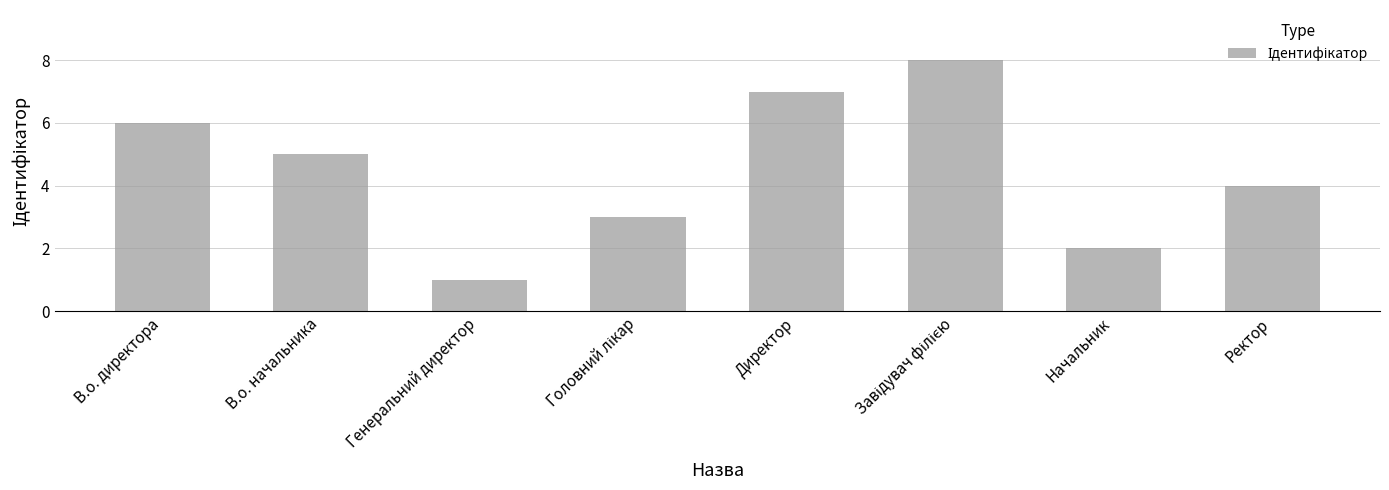

Reading left to right, transcribe all the data shown in this chart.

6	5	1	3	7	8	2	4